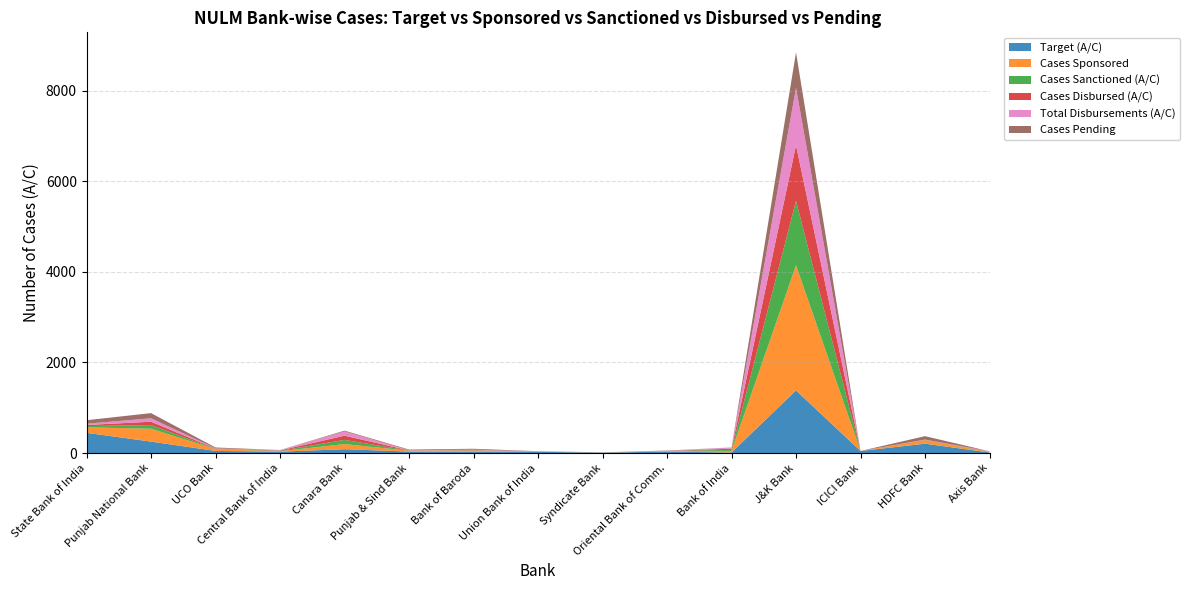

Reading left to right, list all the values displayed in this chart.

Target (A/C): State Bank of India=447	Punjab National Bank=253	UCO Bank=47	Central Bank of India=31	Canara Bank=85	Punjab & Sind Bank=33	Bank of Baroda=29	Union Bank of India=28	Syndicate Bank=10	Oriental Bank of Comm.=33	Bank of India=12	J&K Bank=1383	ICICI Bank=46	HDFC Bank=207	Axis Bank=13
Cases Sponsored: State Bank of India=121	Punjab National Bank=284	UCO Bank=39	Central Bank of India=10	Canara Bank=113	Punjab & Sind Bank=19	Bank of Baroda=26	Union Bank of India=7	Syndicate Bank=2	Oriental Bank of Comm.=15	Bank of India=35	J&K Bank=2763	ICICI Bank=0	HDFC Bank=79	Axis Bank=8
Cases Sanctioned (A/C): State Bank of India=28	Punjab National Bank=81	UCO Bank=6	Central Bank of India=8	Canara Bank=93	Punjab & Sind Bank=3	Bank of Baroda=7	Union Bank of India=1	Syndicate Bank=1	Oriental Bank of Comm.=1	Bank of India=24	J&K Bank=1423	ICICI Bank=0	HDFC Bank=4	Axis Bank=6
Cases Disbursed (A/C): State Bank of India=24	Punjab National Bank=74	UCO Bank=6	Central Bank of India=8	Canara Bank=93	Punjab & Sind Bank=3	Bank of Baroda=7	Union Bank of India=0	Syndicate Bank=1	Oriental Bank of Comm.=1	Bank of India=24	J&K Bank=1227	ICICI Bank=0	HDFC Bank=4	Axis Bank=5
Total Disbursements (A/C): State Bank of India=28	Punjab National Bank=76	UCO Bank=6	Central Bank of India=8	Canara Bank=94	Punjab & Sind Bank=5	Bank of Baroda=7	Union Bank of India=1	Syndicate Bank=1	Oriental Bank of Comm.=1	Bank of India=27	J&K Bank=1267	ICICI Bank=0	HDFC Bank=4	Axis Bank=7
Cases Pending: State Bank of India=77	Punjab National Bank=114	UCO Bank=19	Central Bank of India=2	Canara Bank=17	Punjab & Sind Bank=14	Bank of Baroda=19	Union Bank of India=4	Syndicate Bank=1	Oriental Bank of Comm.=5	Bank of India=2	J&K Bank=784	ICICI Bank=0	HDFC Bank=75	Axis Bank=0